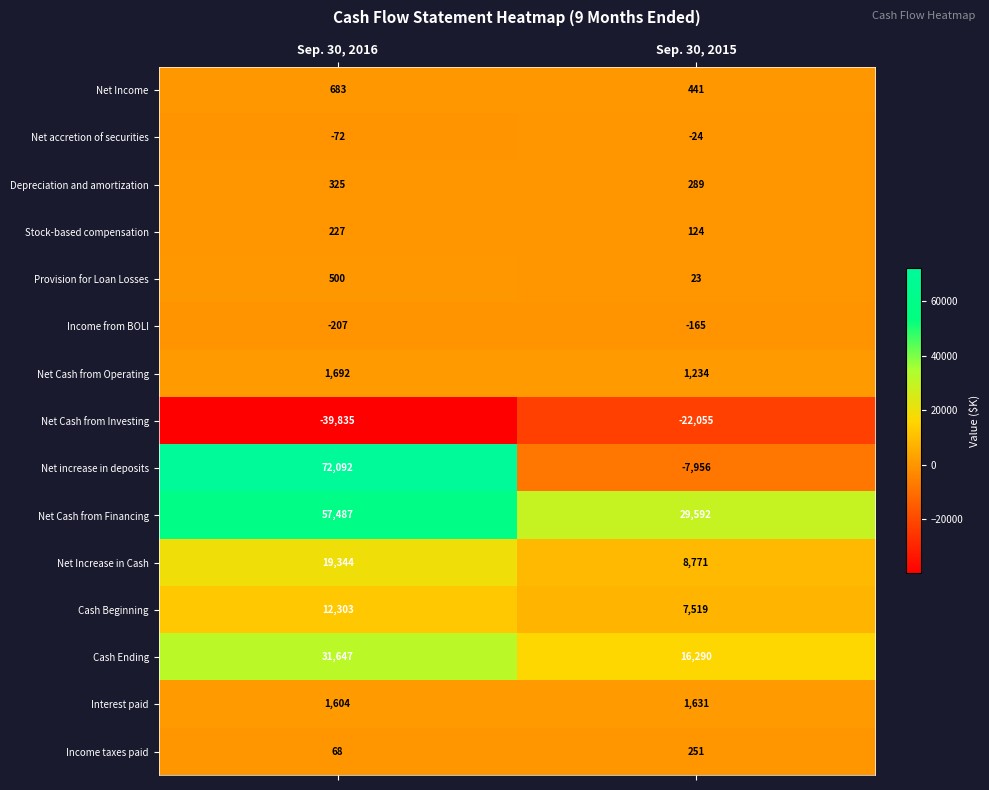

At which category does the chart reach its peak across all series?

Sep. 30, 2016